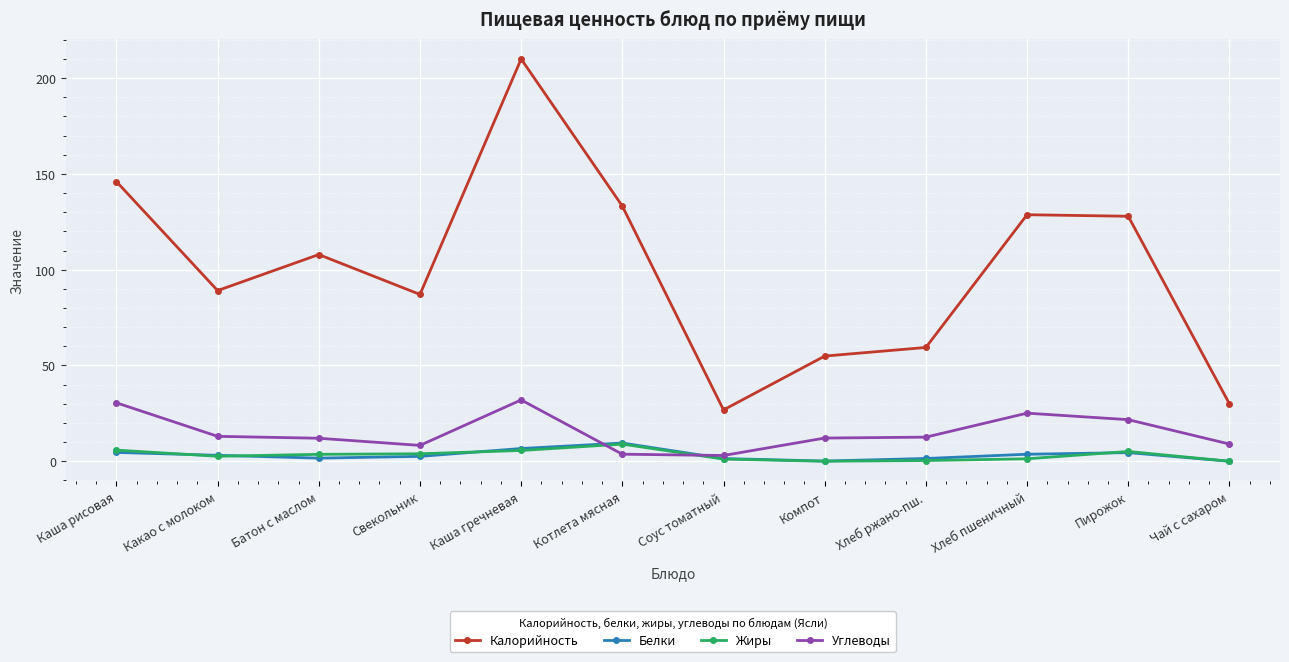

Which series has the largest range (max minus min)?

Калорийность